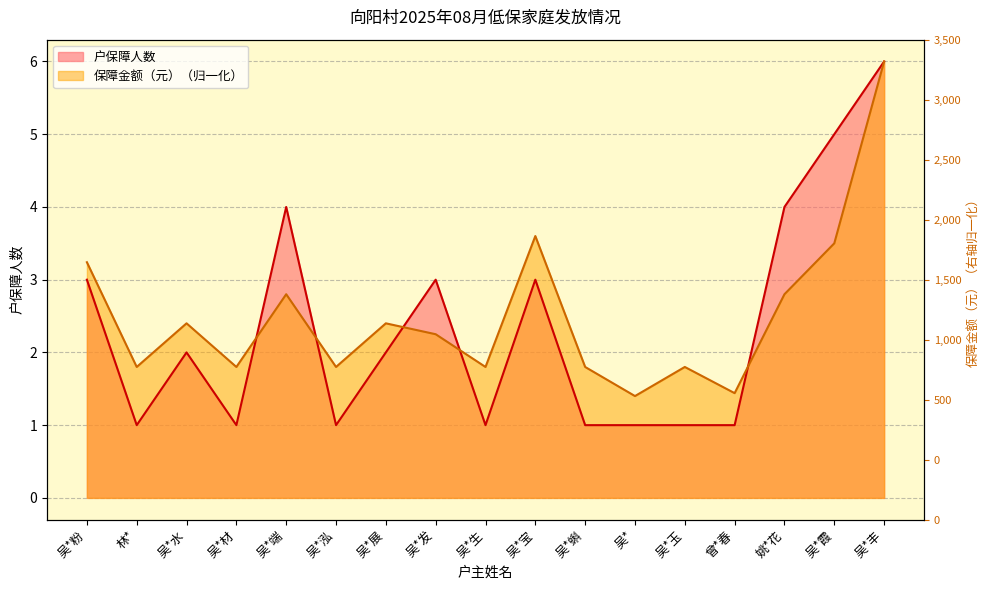

The value of 户保障人数 at 姚*花 is 1.9. True or false?

False